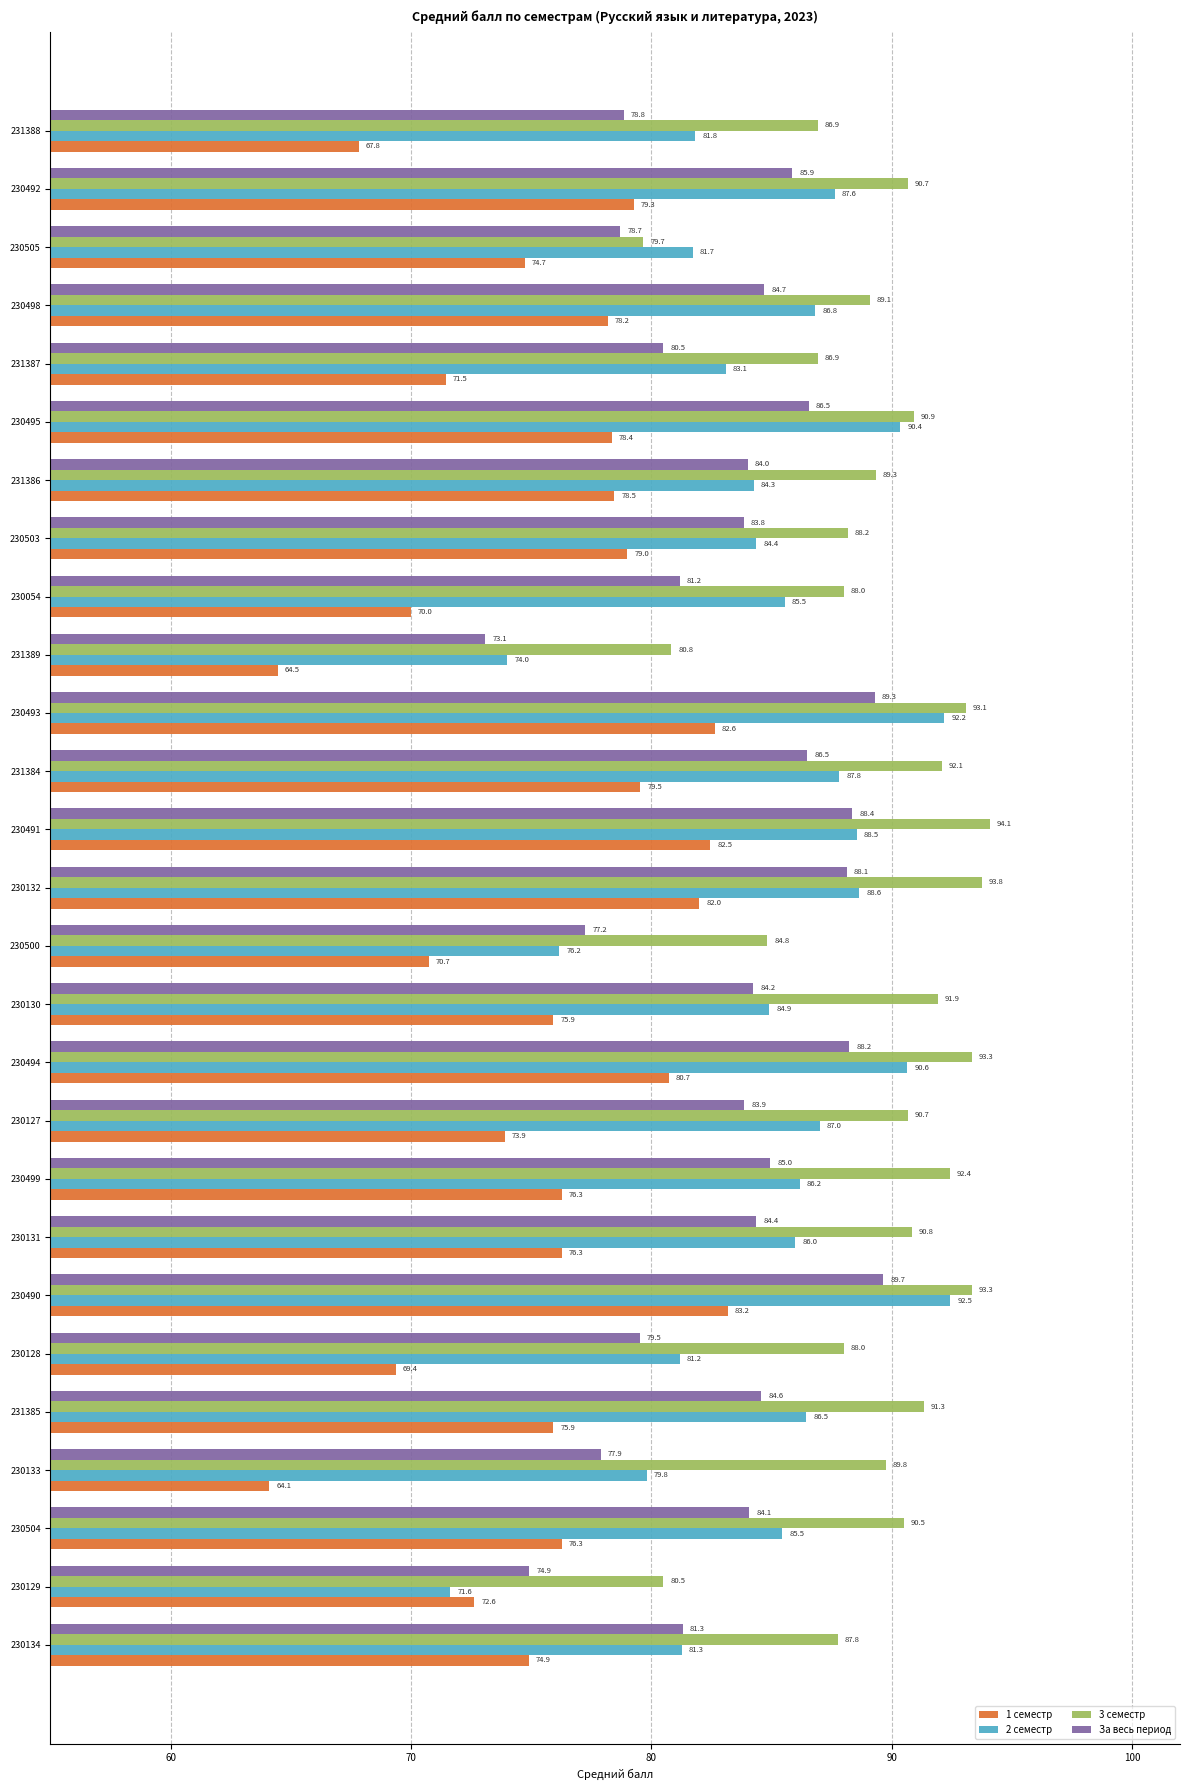

At 231384, list the series in order from smallest to largest.

1 семестр, За весь период, 2 семестр, 3 семестр